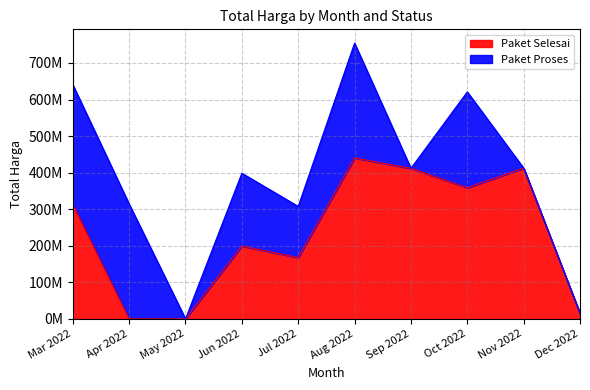

How many lines are shown in the chart?

2